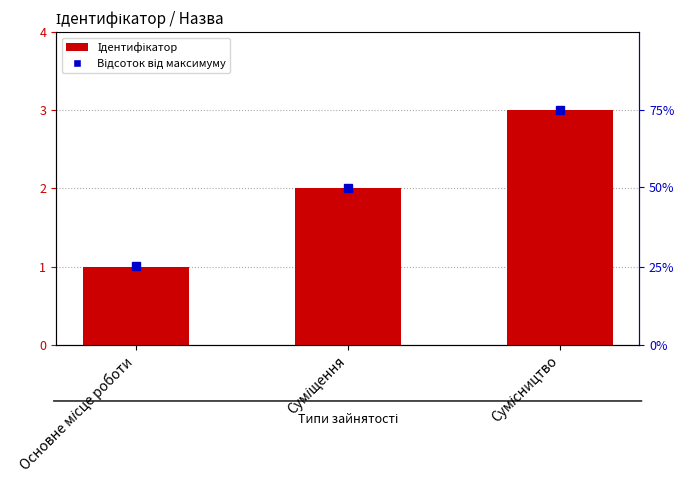

What is the label of the 3rd bar from the right?

Основне місце роботи